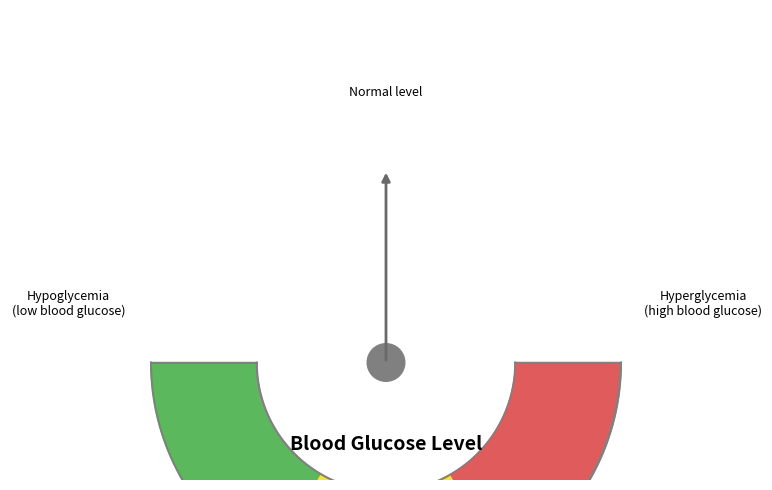

To the nearest percent, what is the combined percentage of 28 and 14?

7%